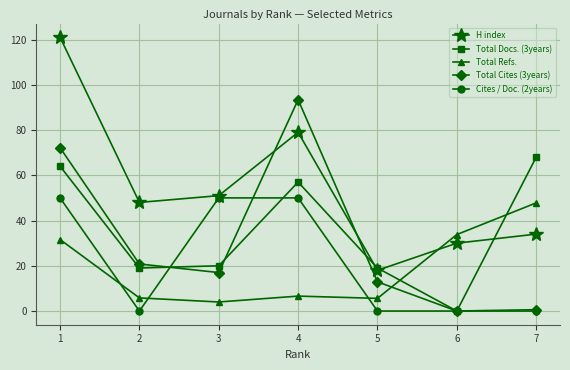

How many distinct data groups are displayed?

5